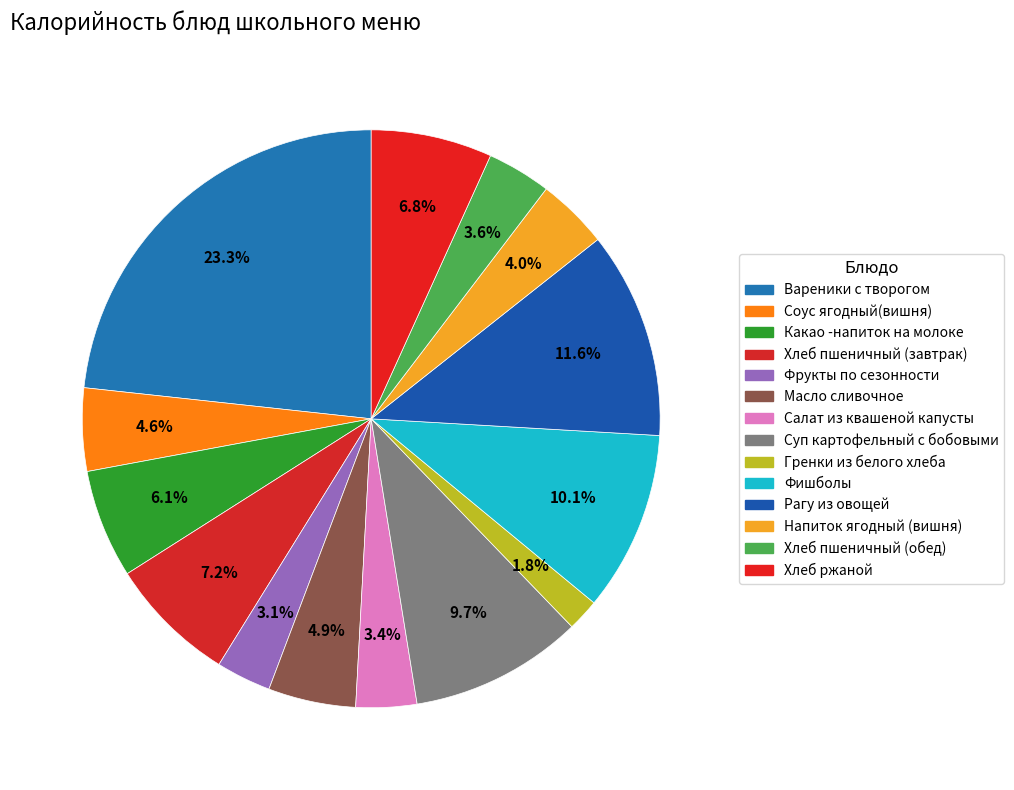

How many slices are in this pie chart?

14